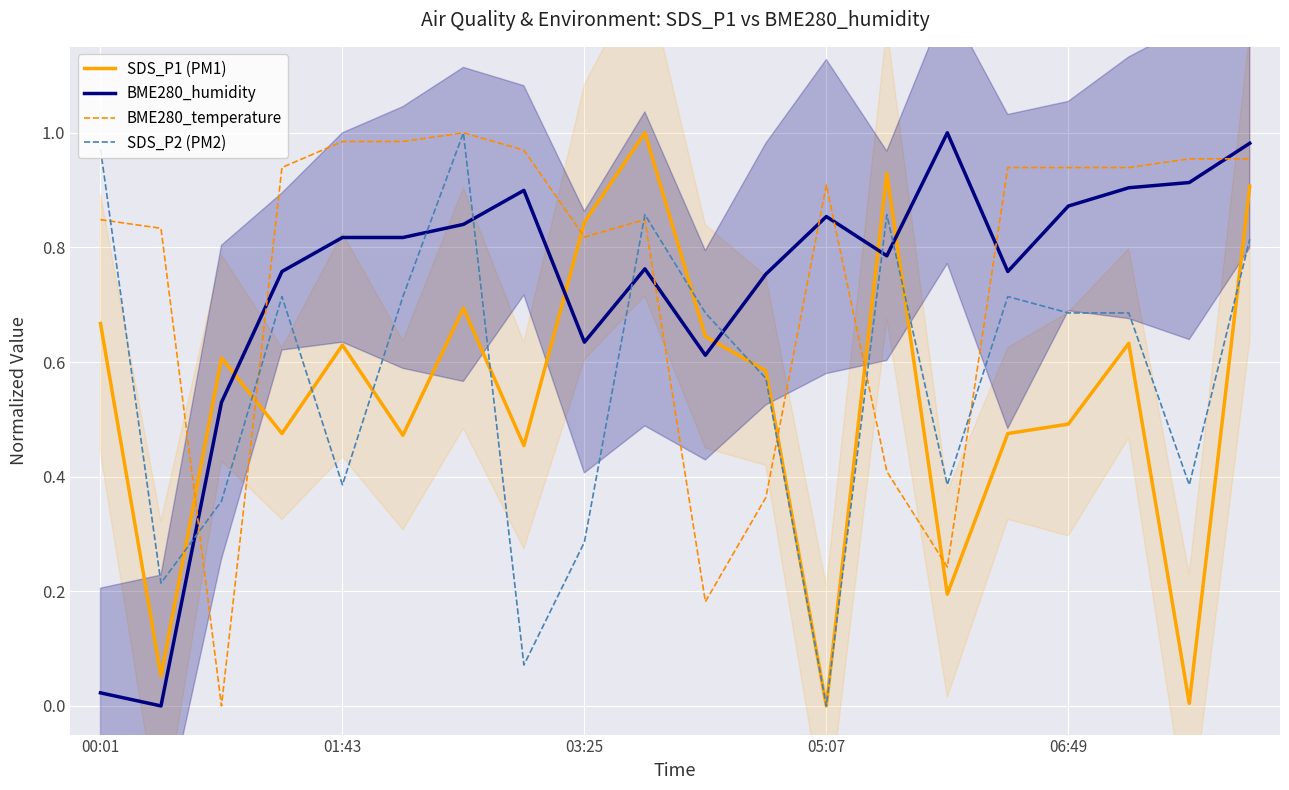

How many lines are shown in the chart?

4